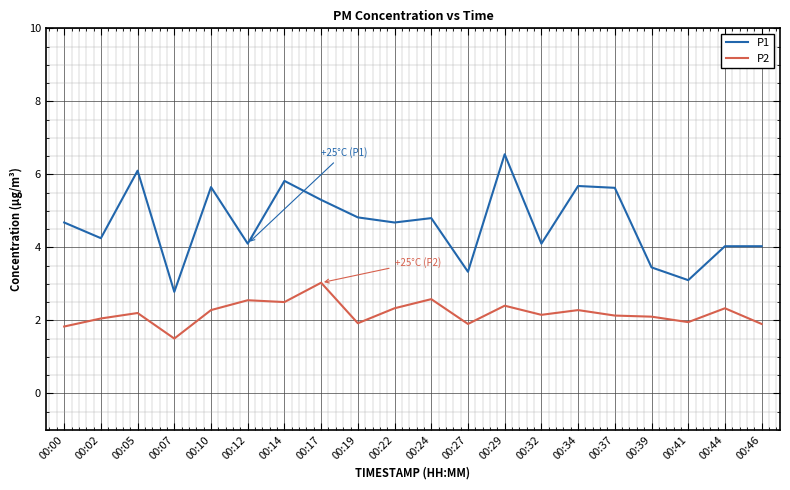

The P2 series shows 2.8 at 00:41. True or false?

False